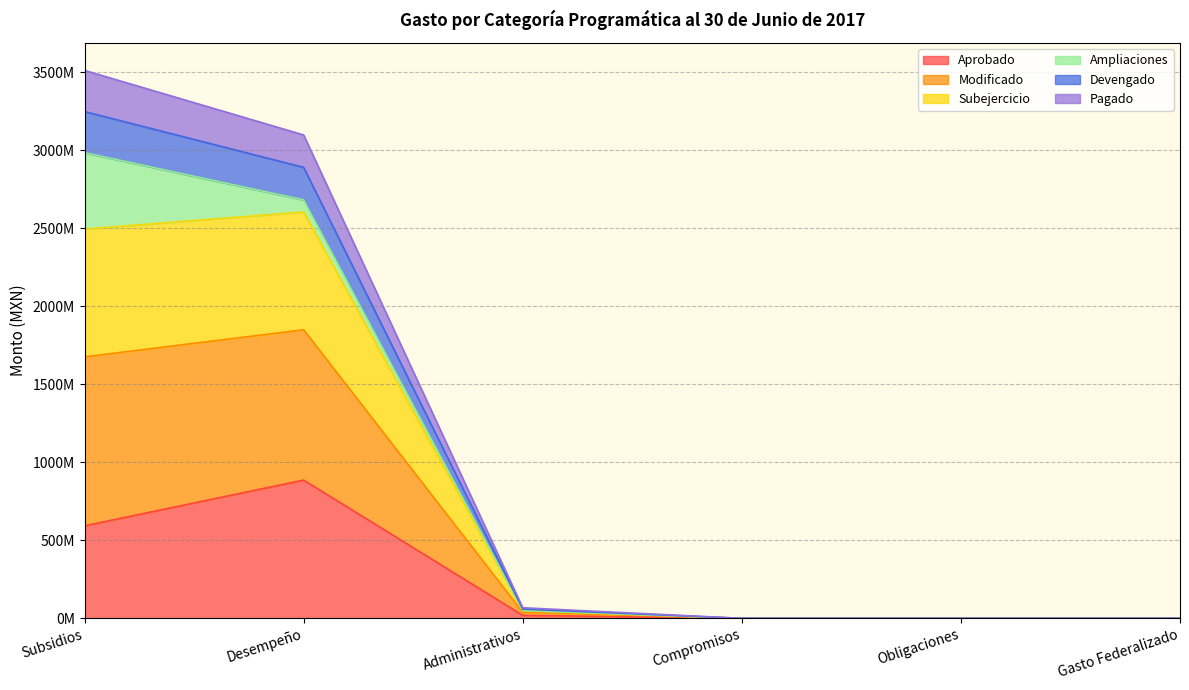

At which category does the chart reach its minimum across all series?

Compromisos